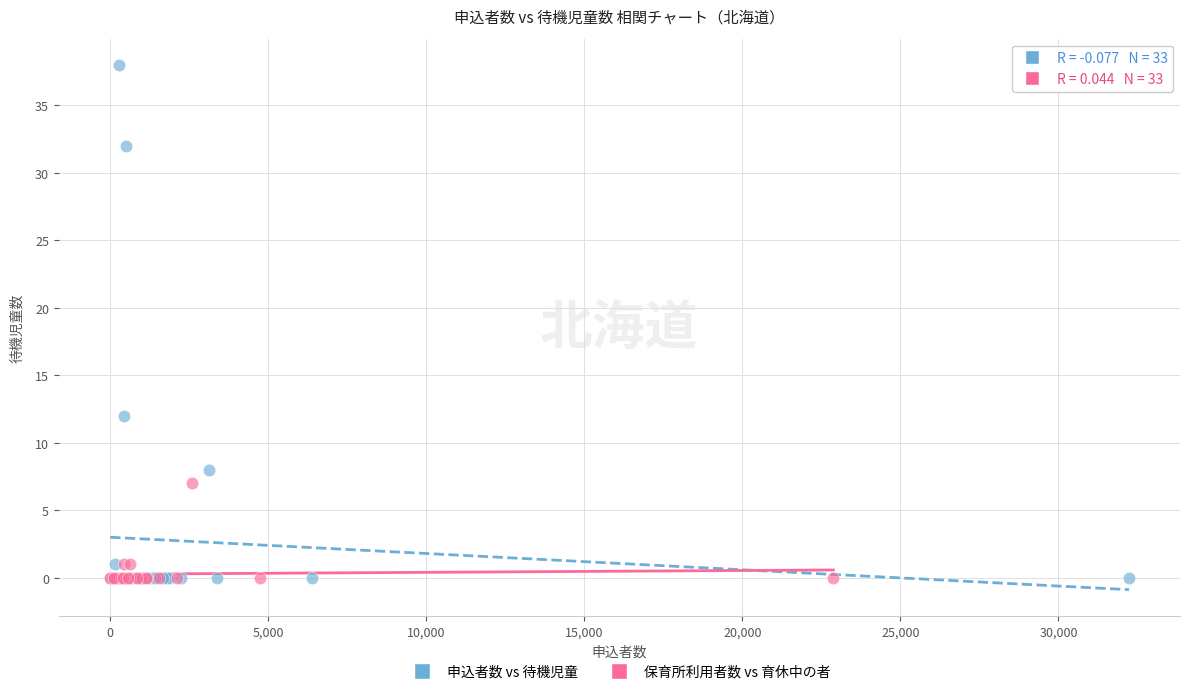

Which series has the widest spread of Y values?

申込者数 vs 待機児童